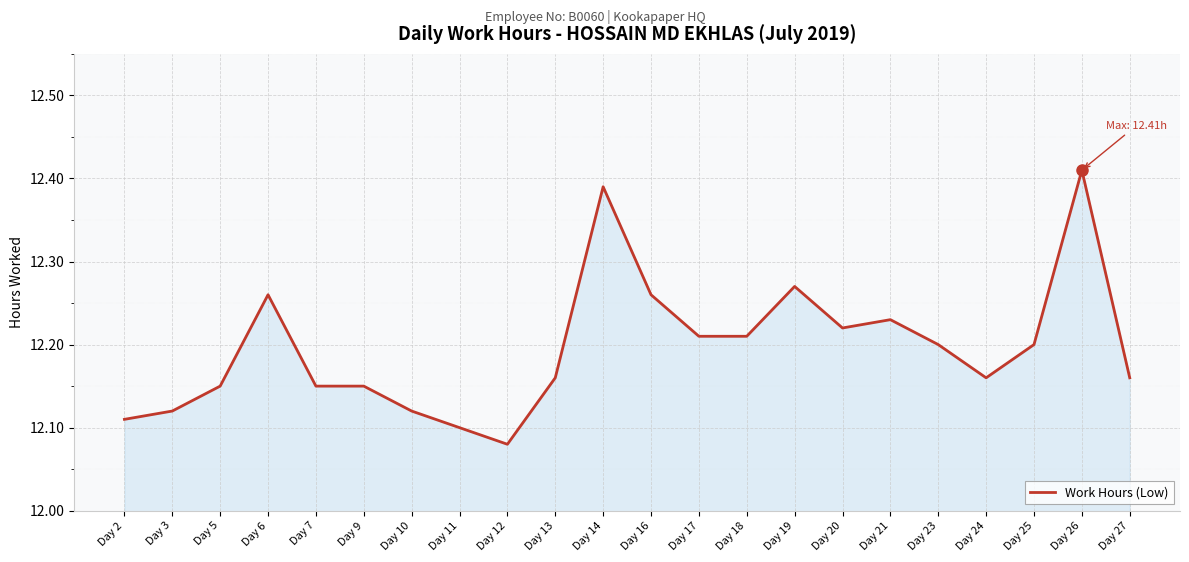

At which category does the chart reach its peak across all series?

Day 26